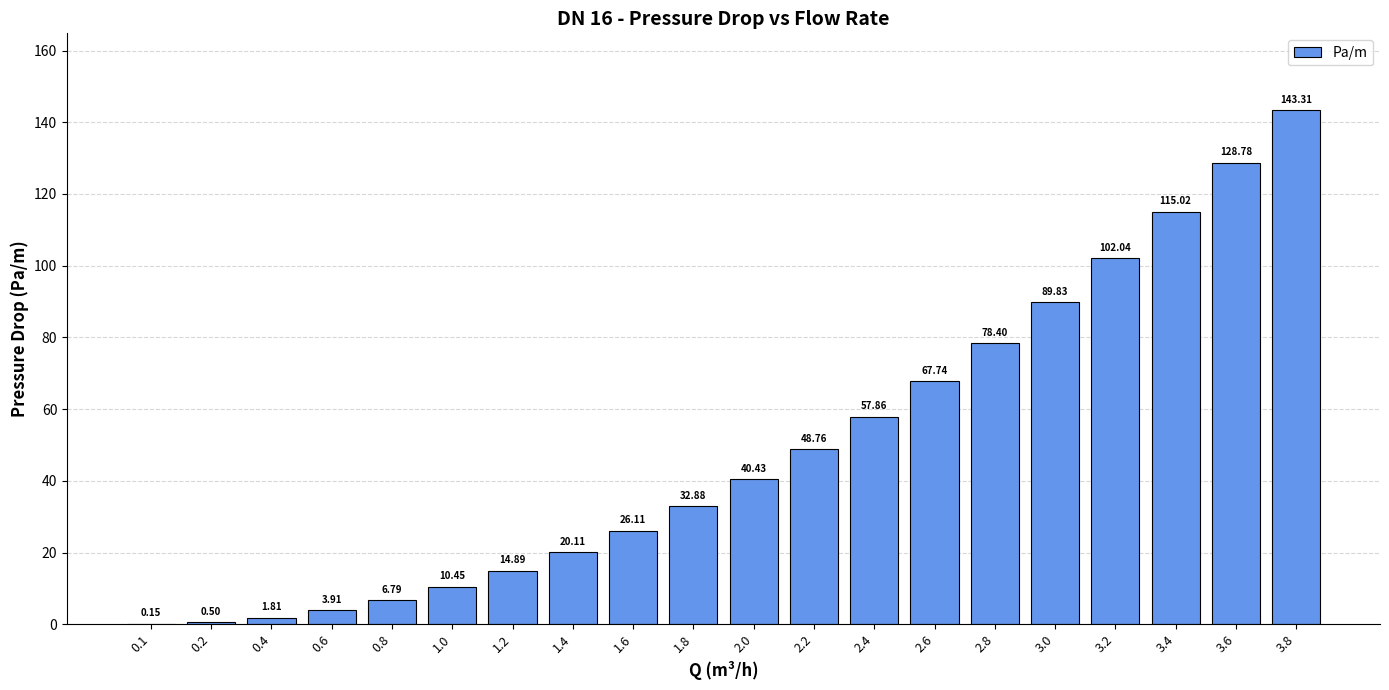

What is the change in value from 1.4 to 3.4?

+94.9